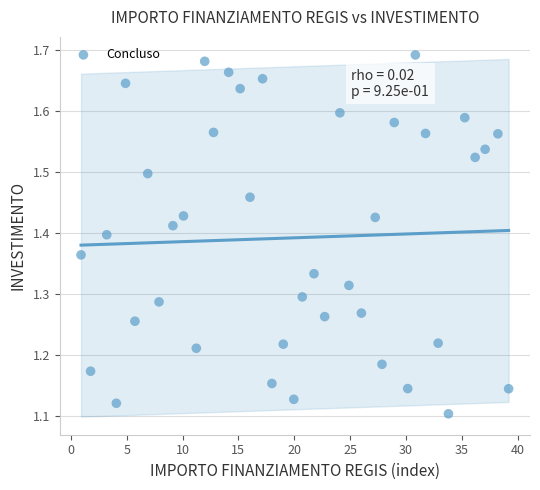

What is the range of X values (max minus min)?

38.3